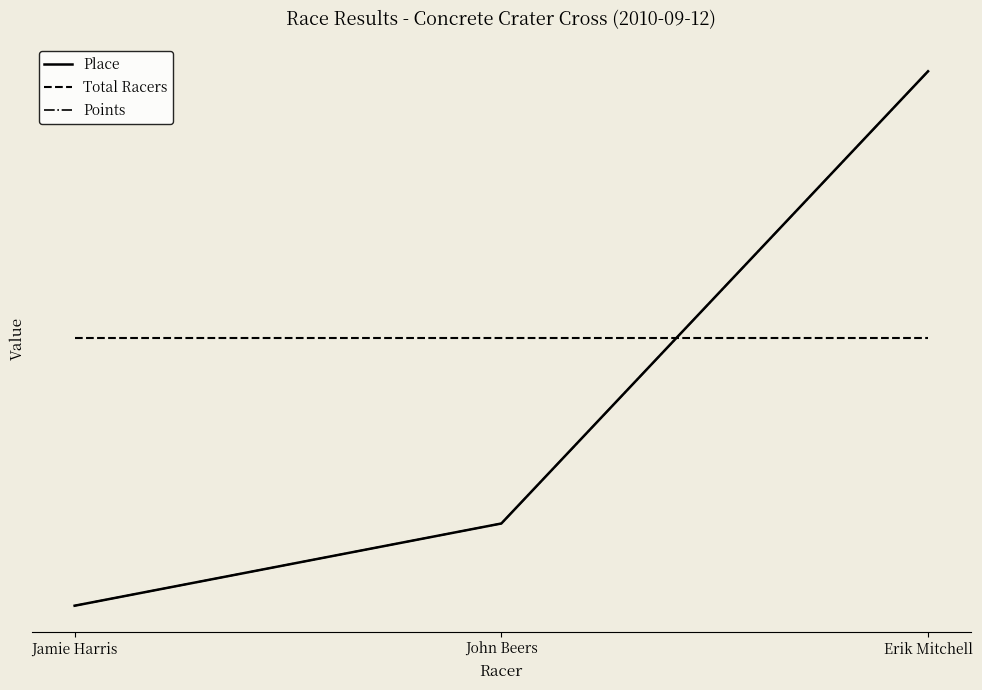

Is this an area chart (filled region under the line)?

No